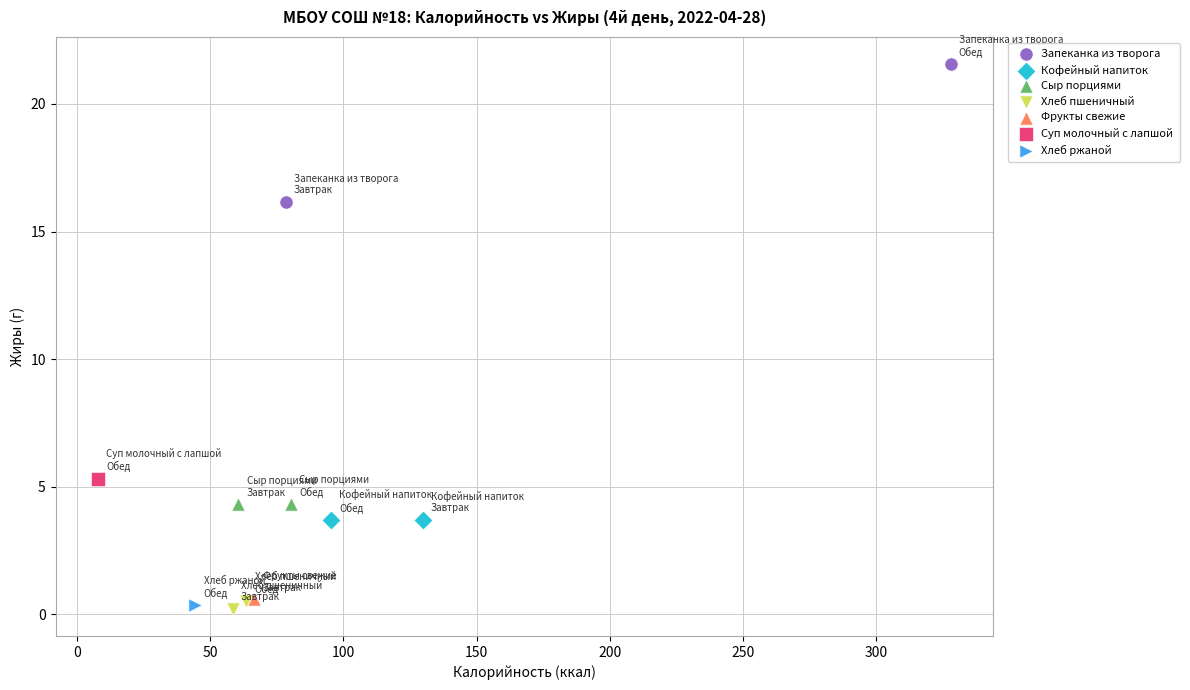

Which series reaches the maximum Y coordinate?

Запеканка из творога